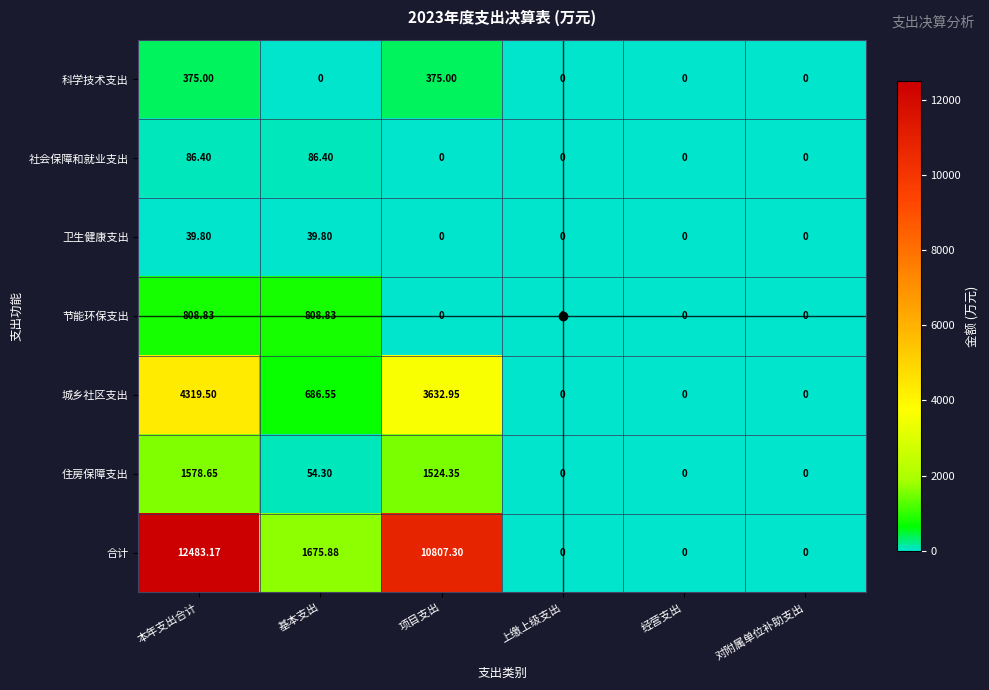

At 本年支出合计, list the series in order from largest to smallest.

合计, 城乡社区支出, 住房保障支出, 节能环保支出, 科学技术支出, 社会保障和就业支出, 卫生健康支出